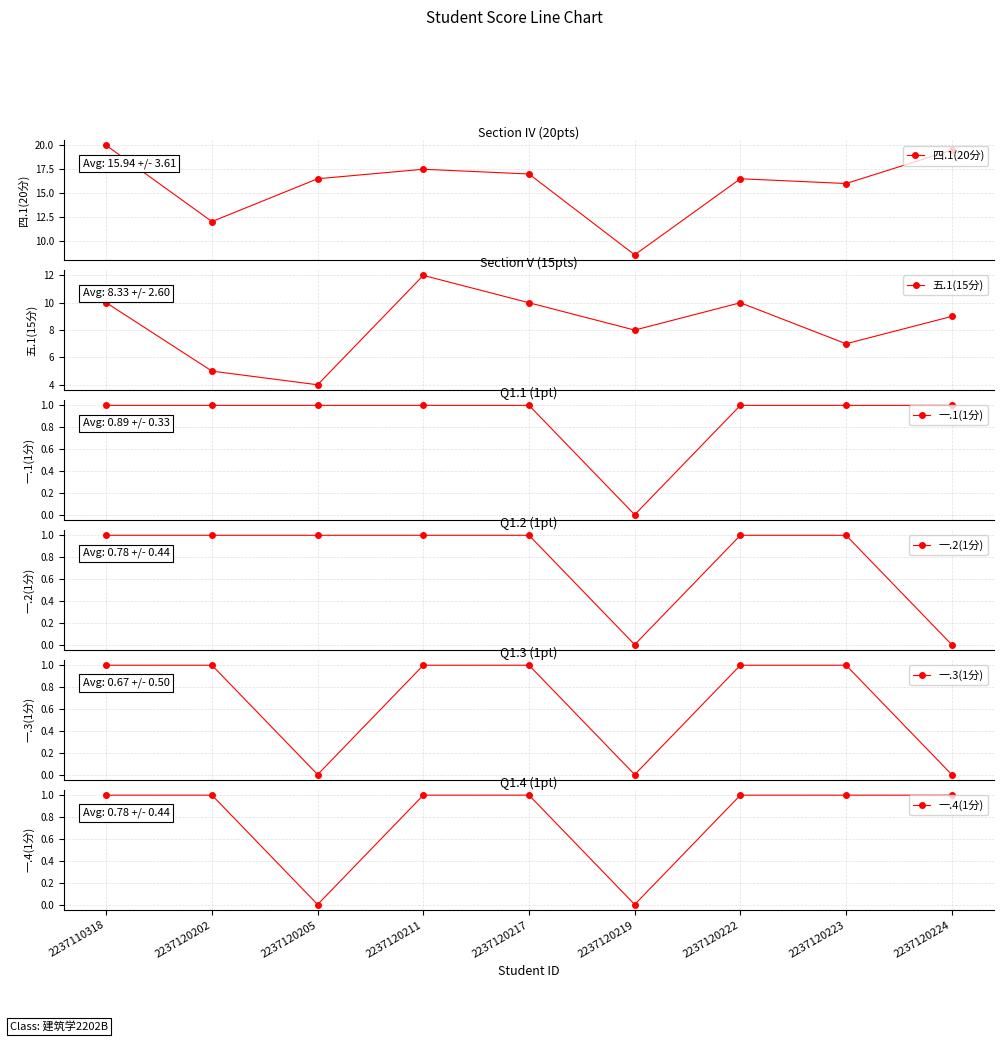

Rank the categories by 五.1(15分) value from highest to lowest.

2237120211, 2237110318, 2237120217, 2237120222, 2237120224, 2237120219, 2237120223, 2237120202, 2237120205